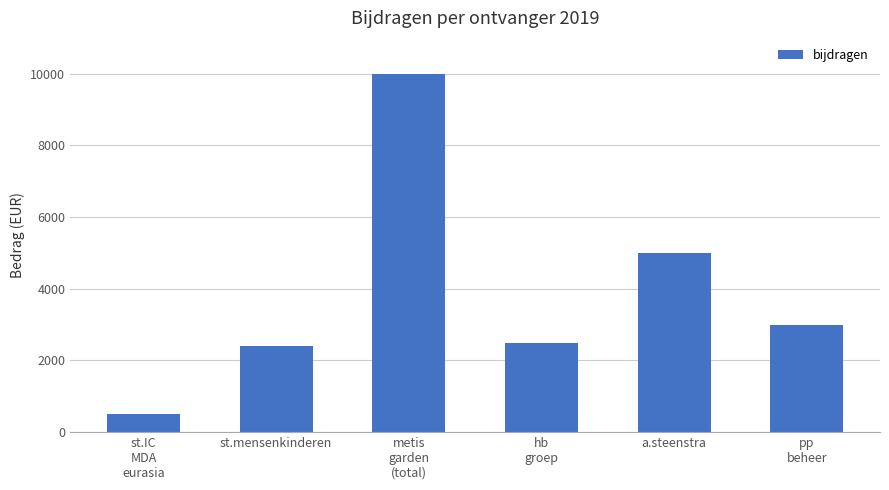

The chart shows a value of 10000 at metis
garden
(total). True or false?

True